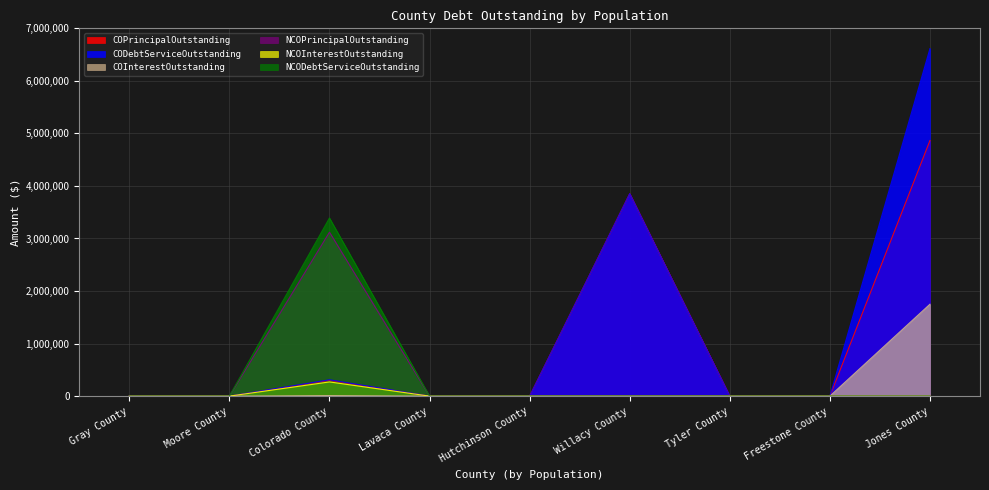

Does the chart have visible grid lines?

Yes